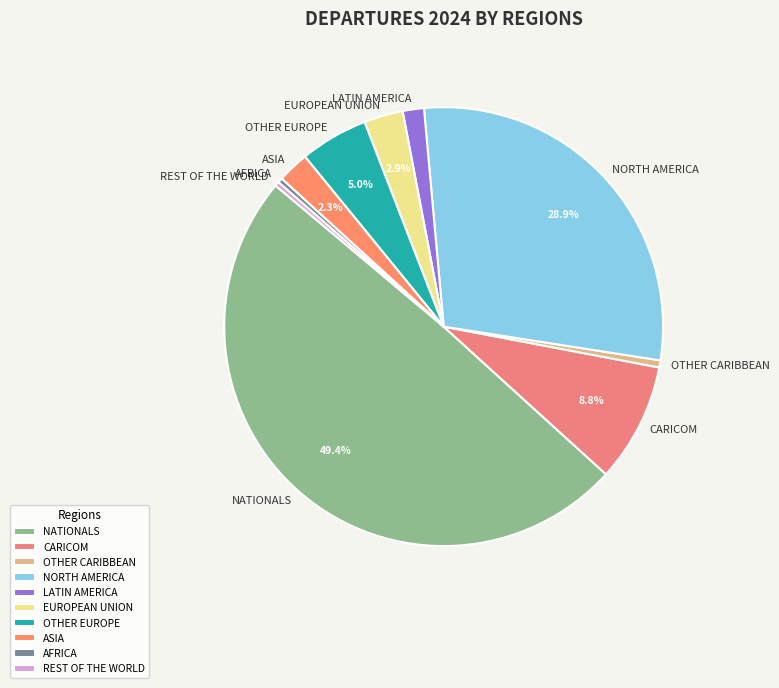

Which has a higher value, EUROPEAN UNION or NORTH AMERICA?

NORTH AMERICA